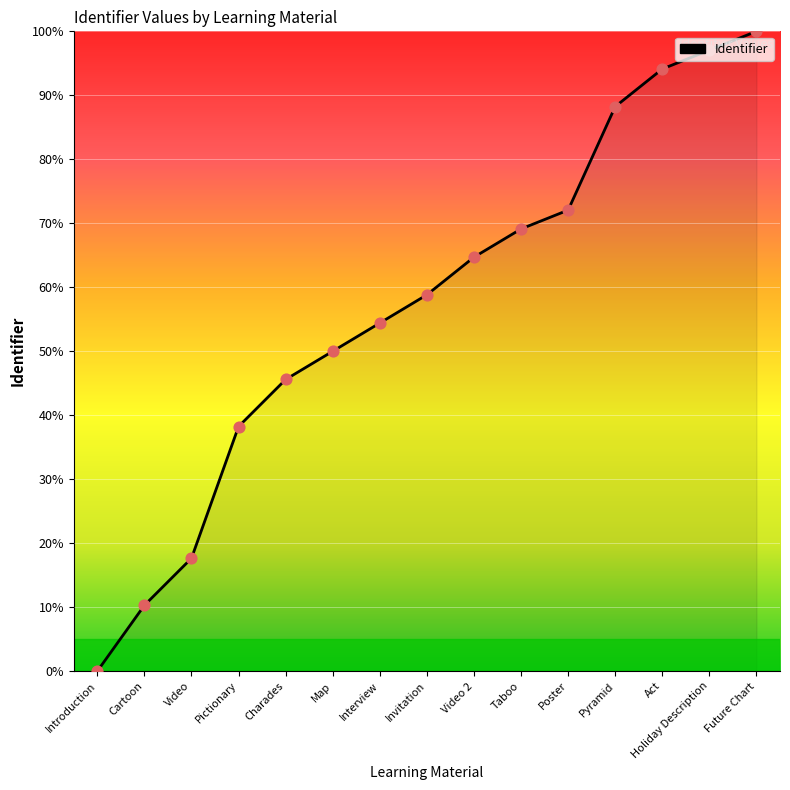

Approximately how many times larger is the value at Invitation compared to Future Chart?

0.6